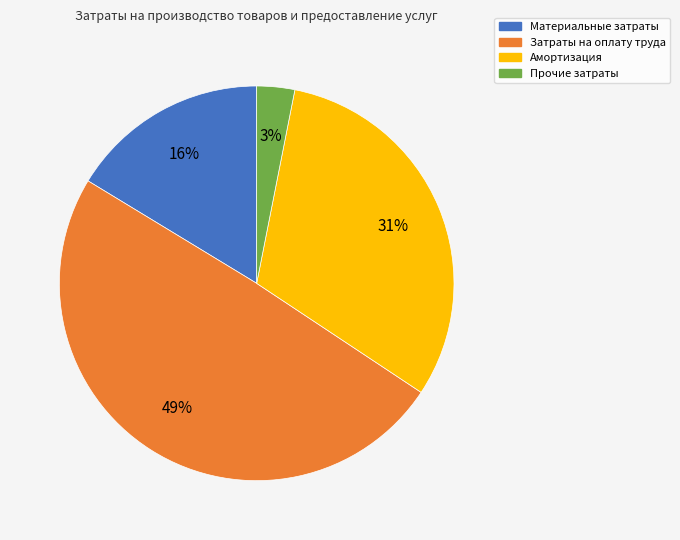

Is it true that Прочие затраты is 3% of the pie?

True